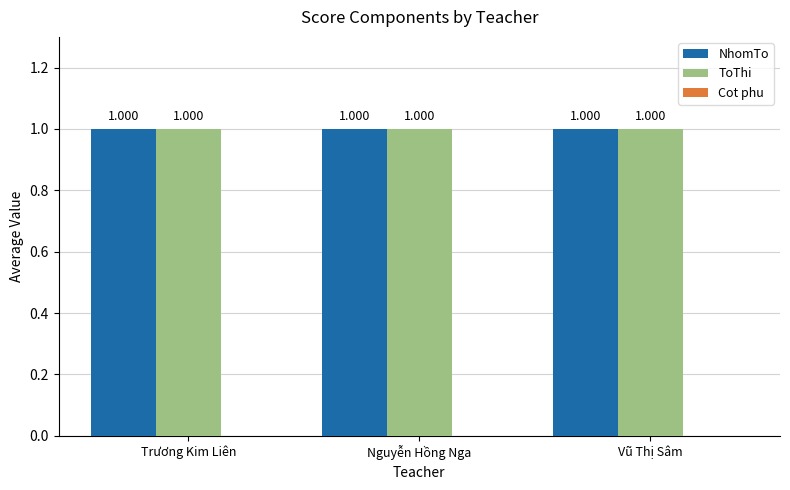

What is the sum of the NhomTo values at Trương Kim Liên and Nguyễn Hồng Nga?

2